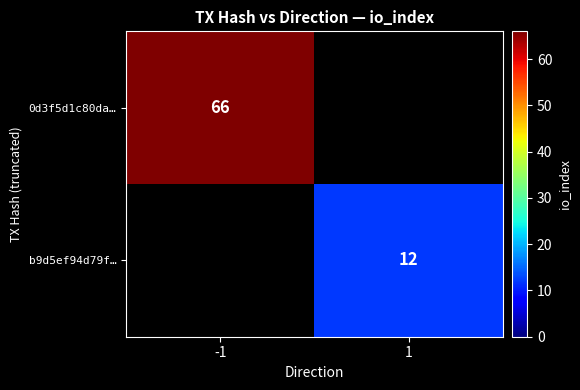

The 0d3f5d1c80da… series shows 43 at -1. True or false?

False